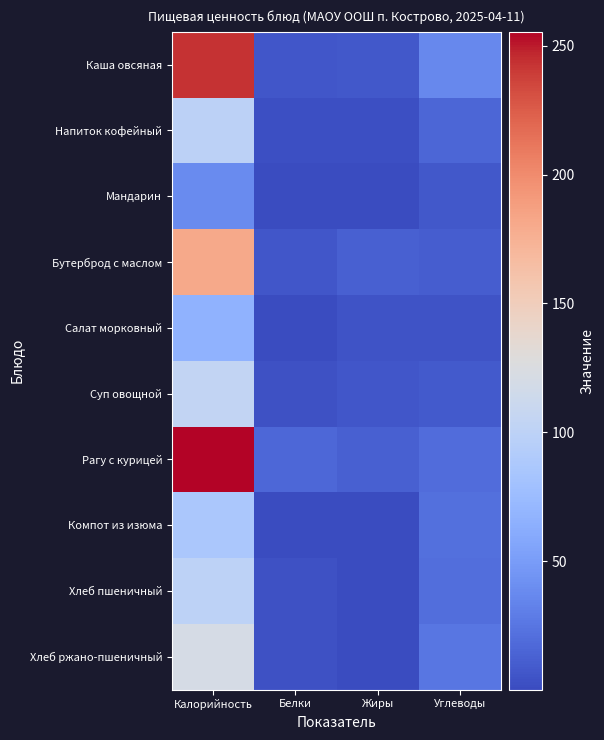

Count the number of data series in this chart.

10